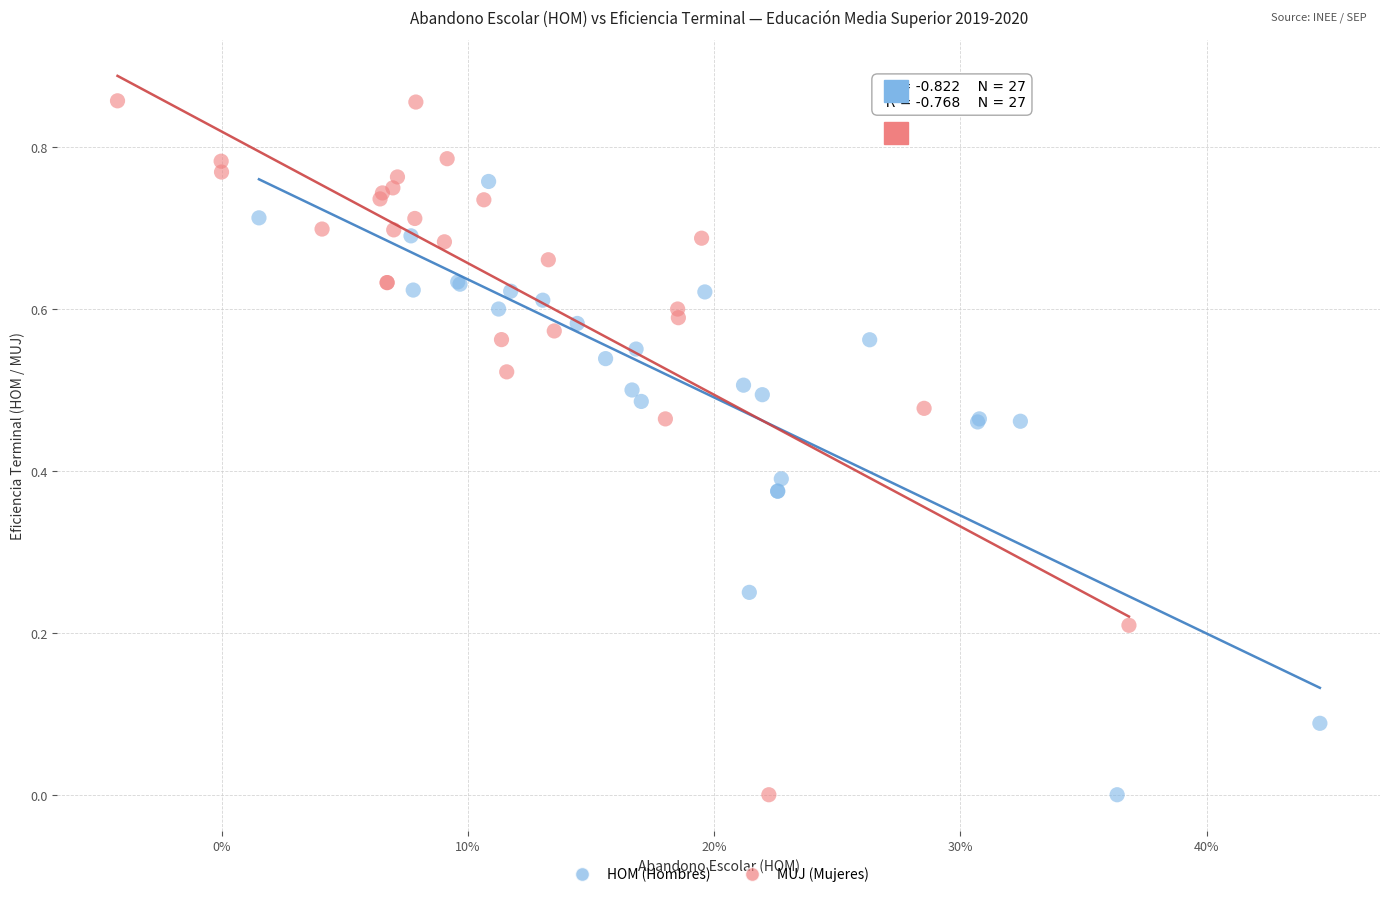

Which series contains the highest Y value?

MUJ (Mujeres)